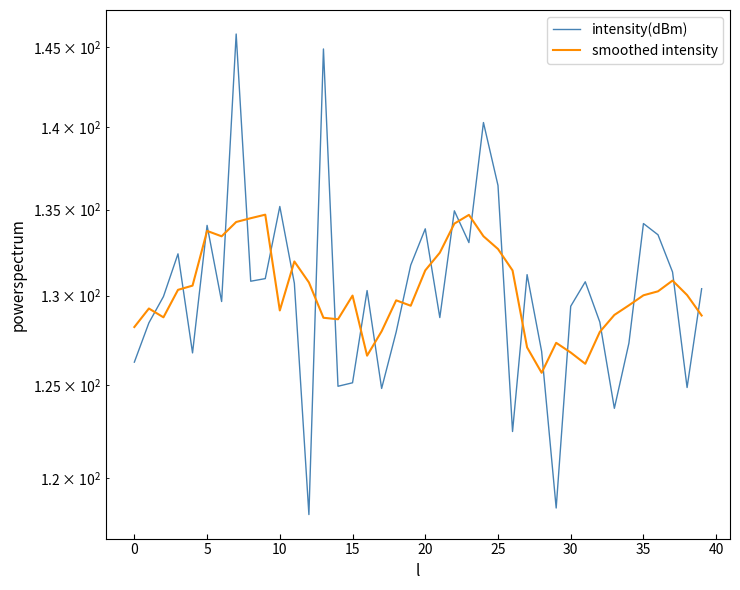

Rank the series at 40 from lowest to highest value.

intensity(dBm), smoothed intensity